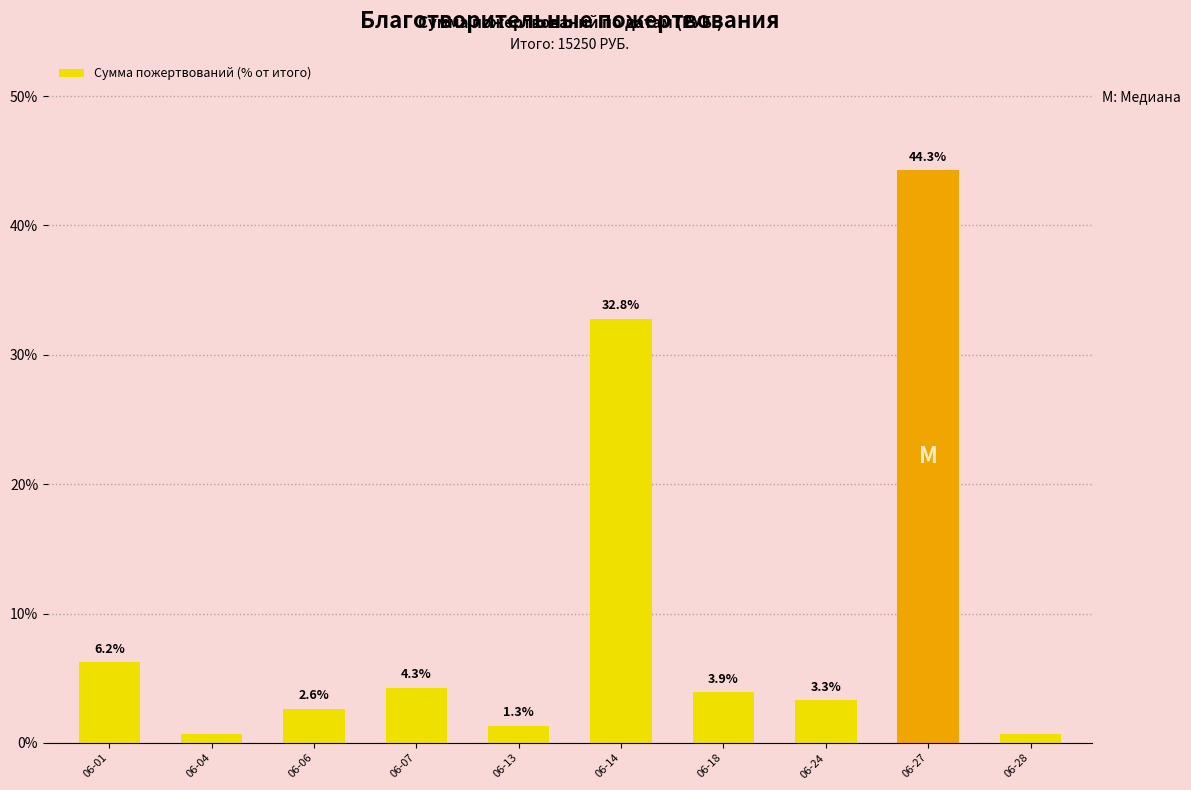

Where is the data nearest to the value 22?

06-14